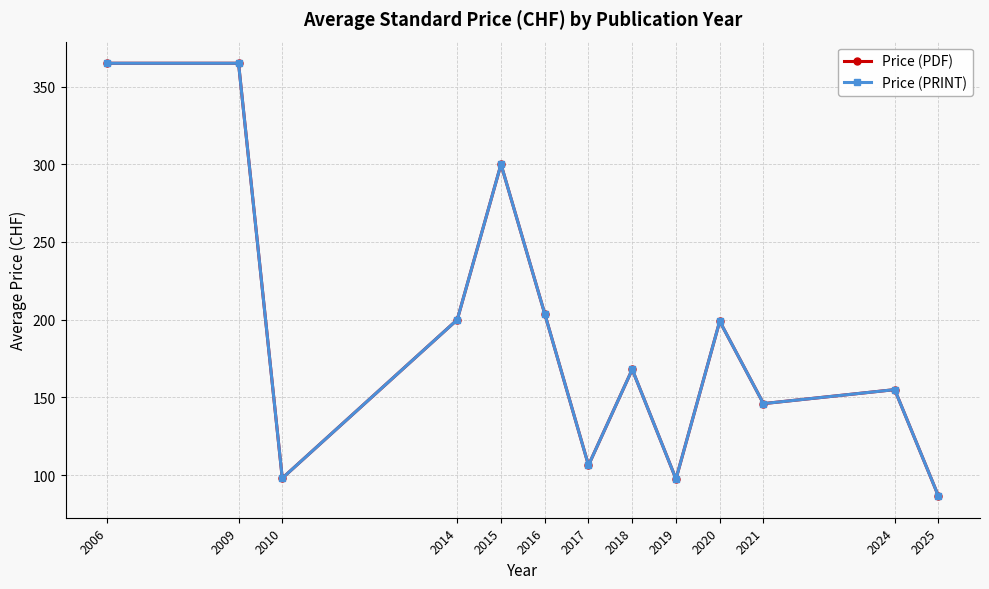

Does the chart have visible grid lines?

Yes